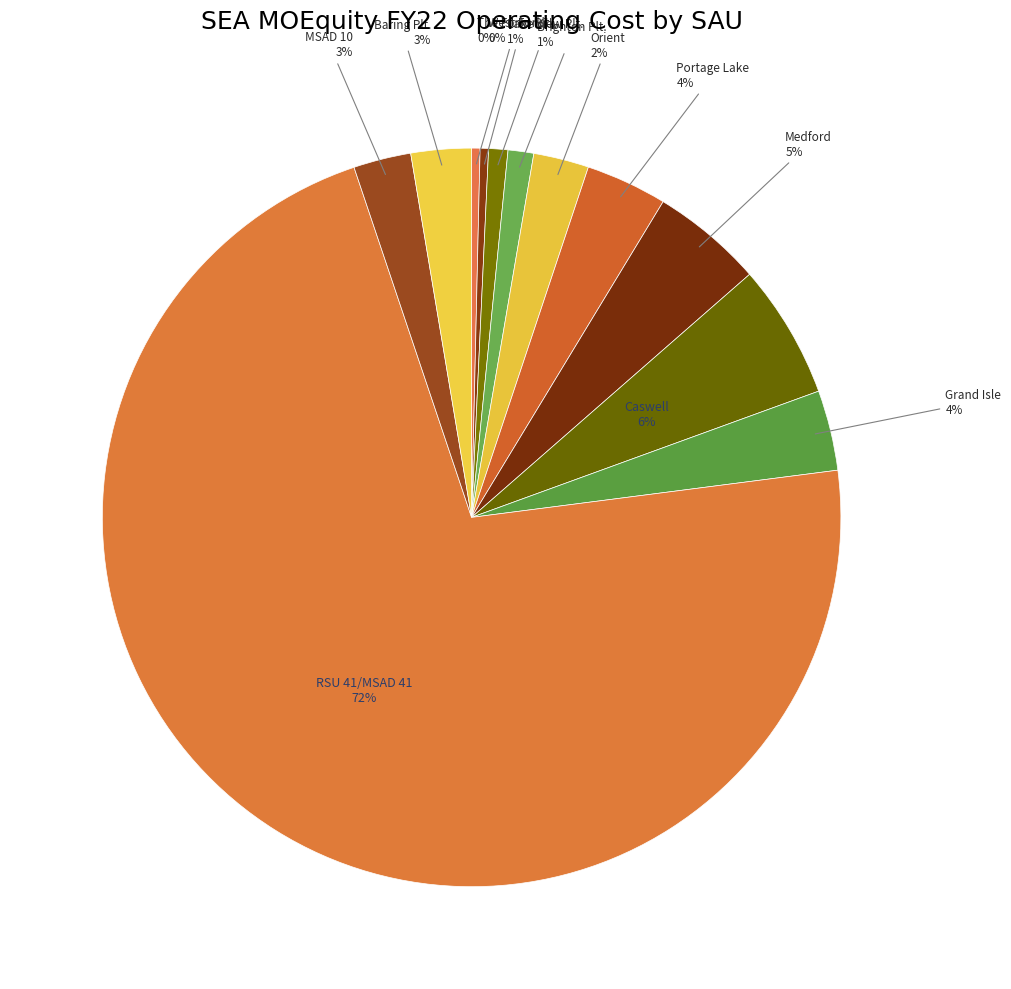

How many slices are in this pie chart?

12